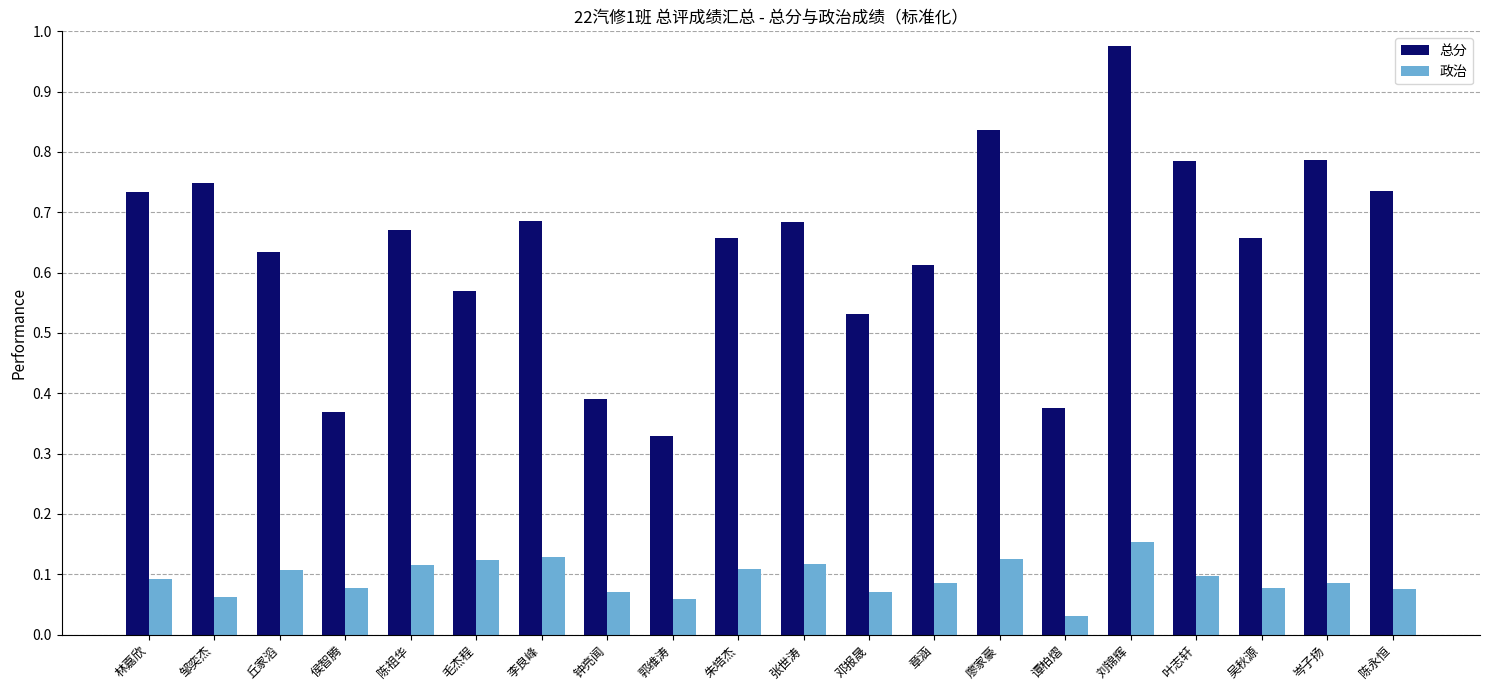

Count the 政治 values in the range 0 to 1.

20